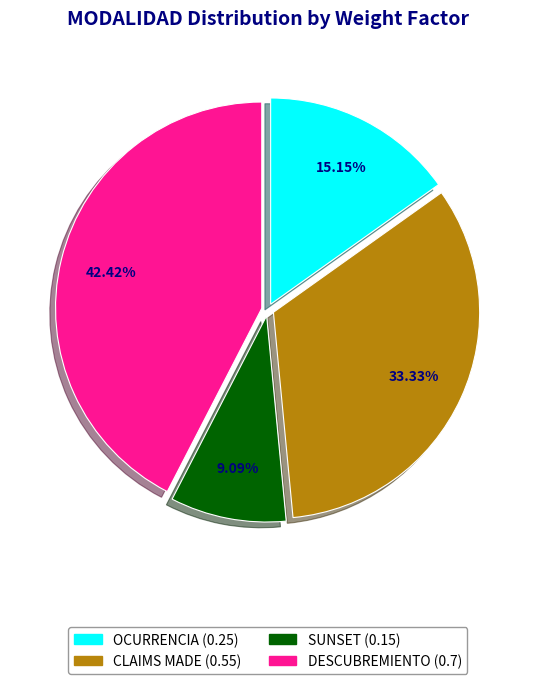

Count the number of slices in the pie.

4